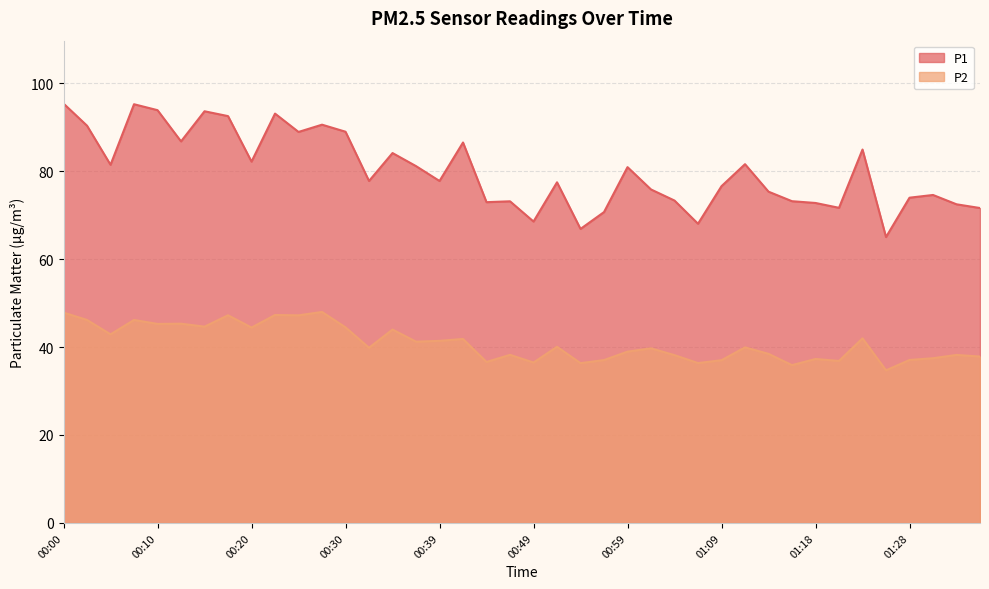

Which category has the highest value in the P2 series?

00:27